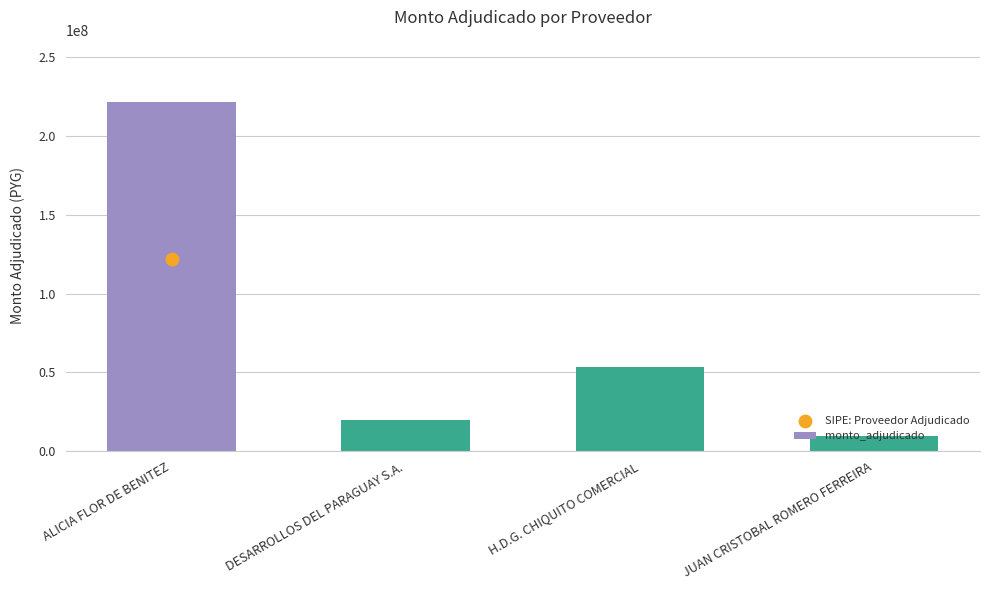

What is the change in value from DESARROLLOS DEL PARAGUAY S.A. to H.D.G. CHIQUITO COMERCIAL?

+33539400